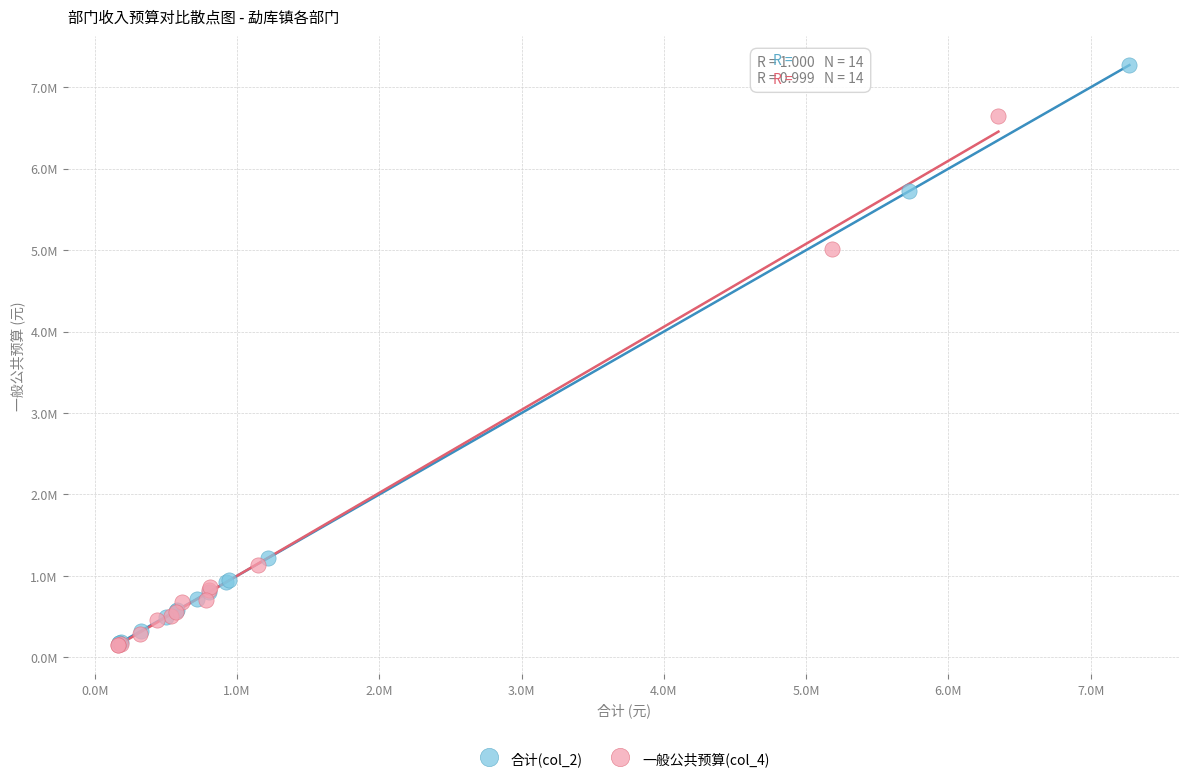

What are all the series names shown in the legend?

合计(col_2), 一般公共预算(col_4)